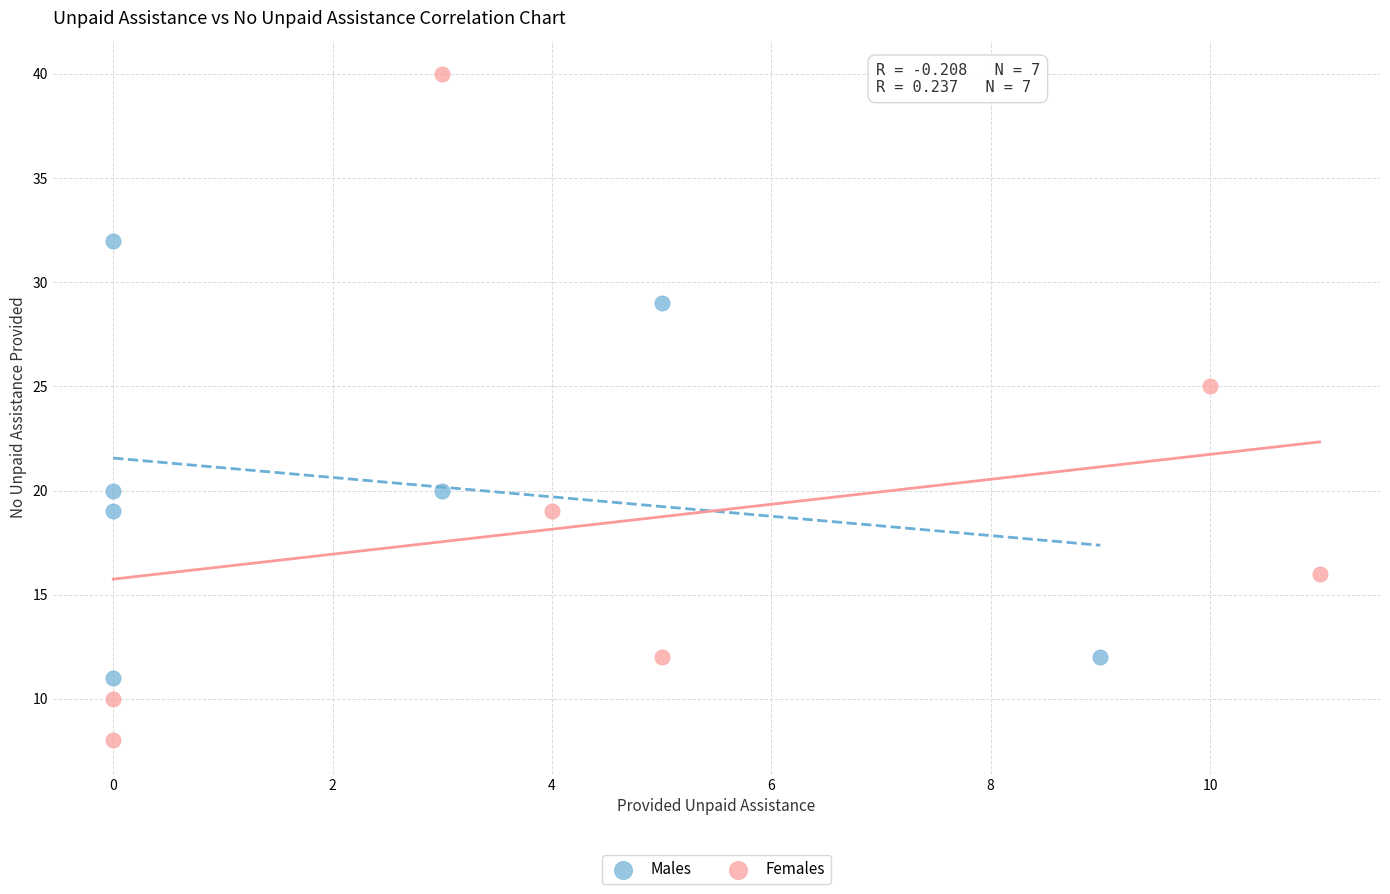

Which series reaches the minimum Y coordinate?

Females